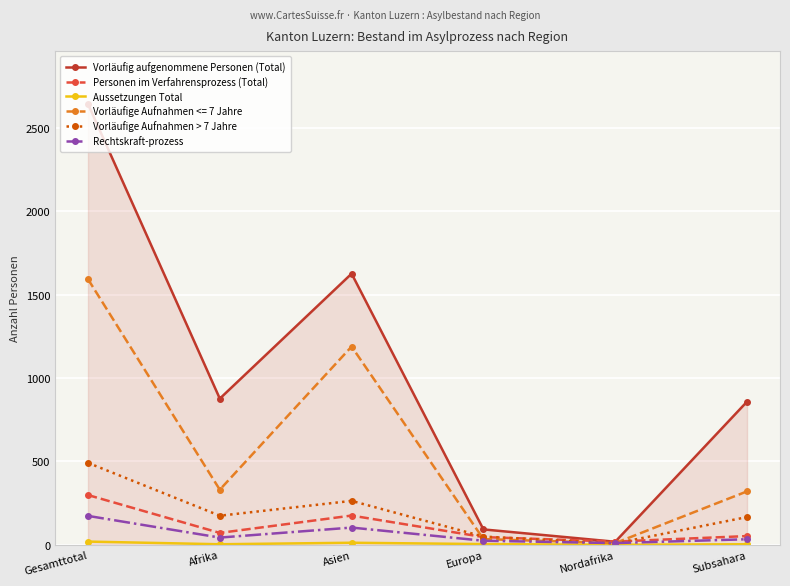

At which label does Rechtskraft-prozess first exceed 43?

Gesamttotal